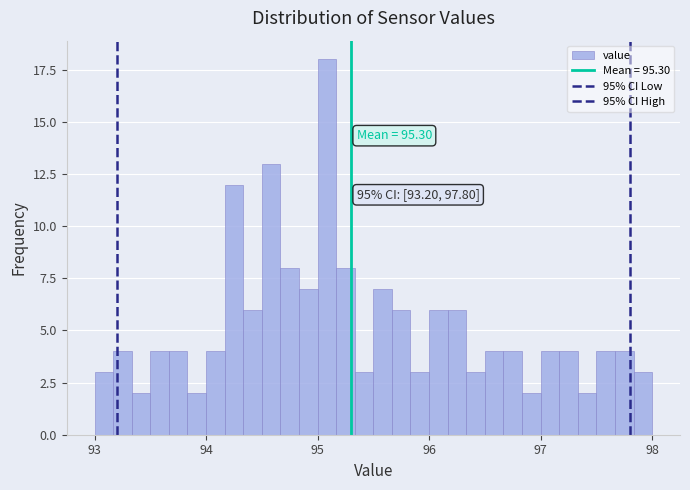

Read against the x-axis, roughly where is the centre of the tallest bar?

95.1